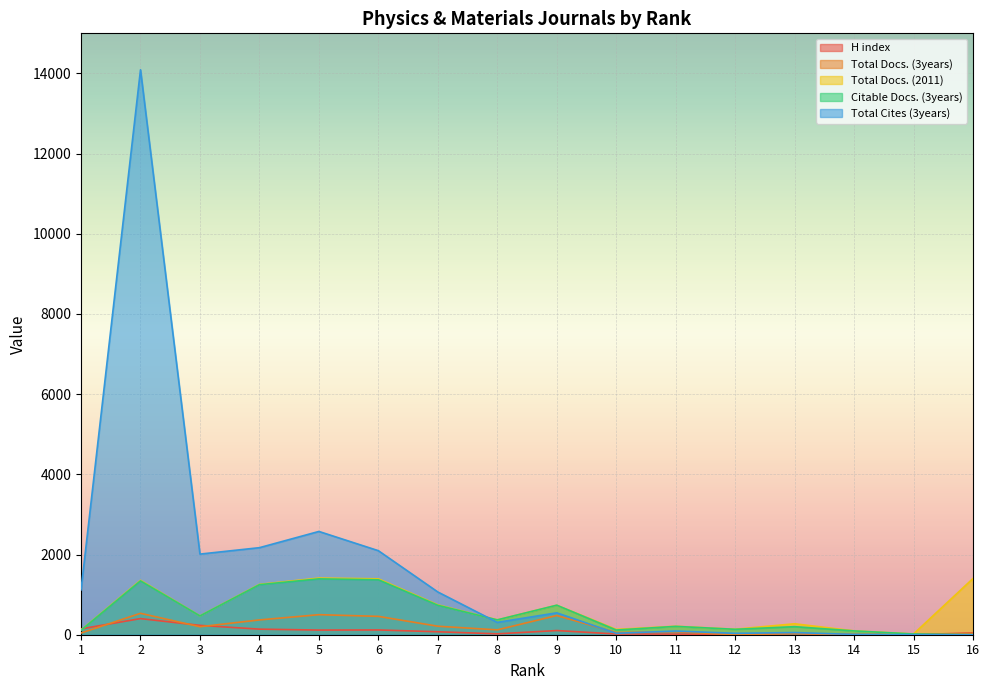

Reading left to right, transcribe all the data shown in this chart.

H index: 1=146	2=402	3=233	4=139	5=116	6=119	7=74	8=22	9=104	10=18	11=15	12=7	13=30	14=5	15=1	16=45
Total Docs. (3years): 1=42	2=534	3=199	4=369	5=500	6=458	7=212	8=121	9=479	10=54	11=75	12=0	13=29	14=0	15=0	16=32
Total Docs. (2011): 1=116	2=1357	3=469	4=1256	5=1413	6=1394	7=745	8=370	9=736	10=133	11=211	12=137	13=273	14=96	15=19	16=1402
Citable Docs. (3years): 1=111	2=1343	3=468	4=1248	5=1393	6=1371	7=734	8=370	9=736	10=117	11=208	12=135	13=201	14=95	15=18	16=0
Total Cites (3years): 1=1119	2=14091	3=2011	4=2171	5=2576	6=2096	7=1066	8=308	9=546	10=36	11=92	12=35	13=54	14=7	15=0	16=0